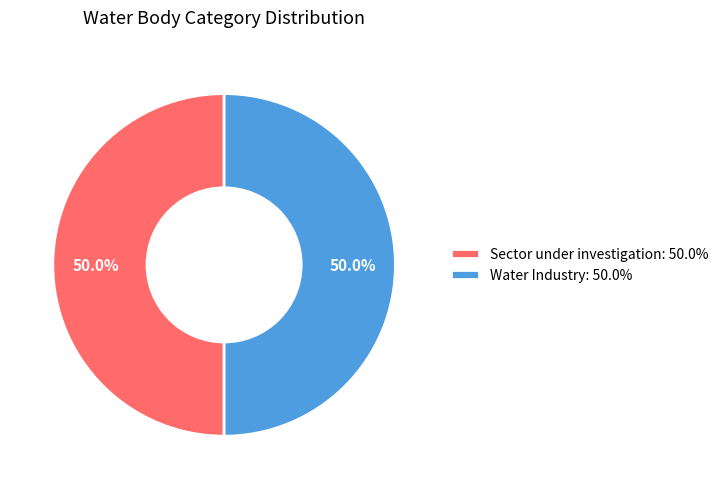

Approximately how many times larger is the value at Sector under investigation compared to Water Industry?

1.0